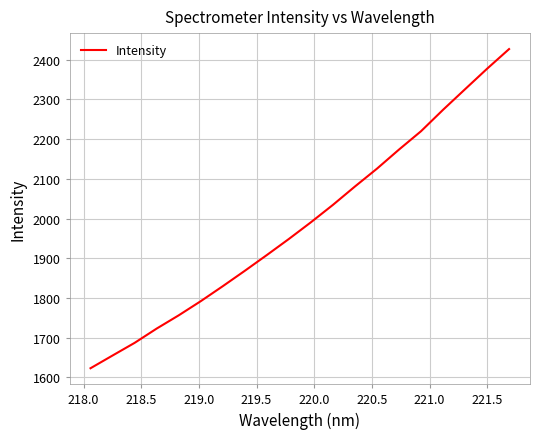

What is the difference between the maximum and minimum values?

803.6